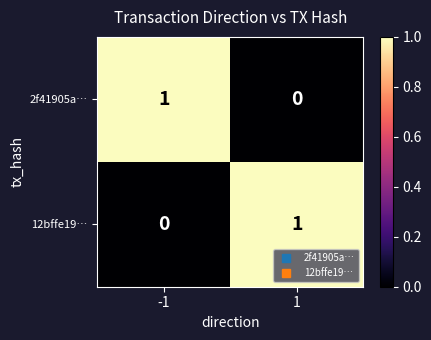

At -1, list the series in order from smallest to largest.

12bffe19…, 2f41905a…